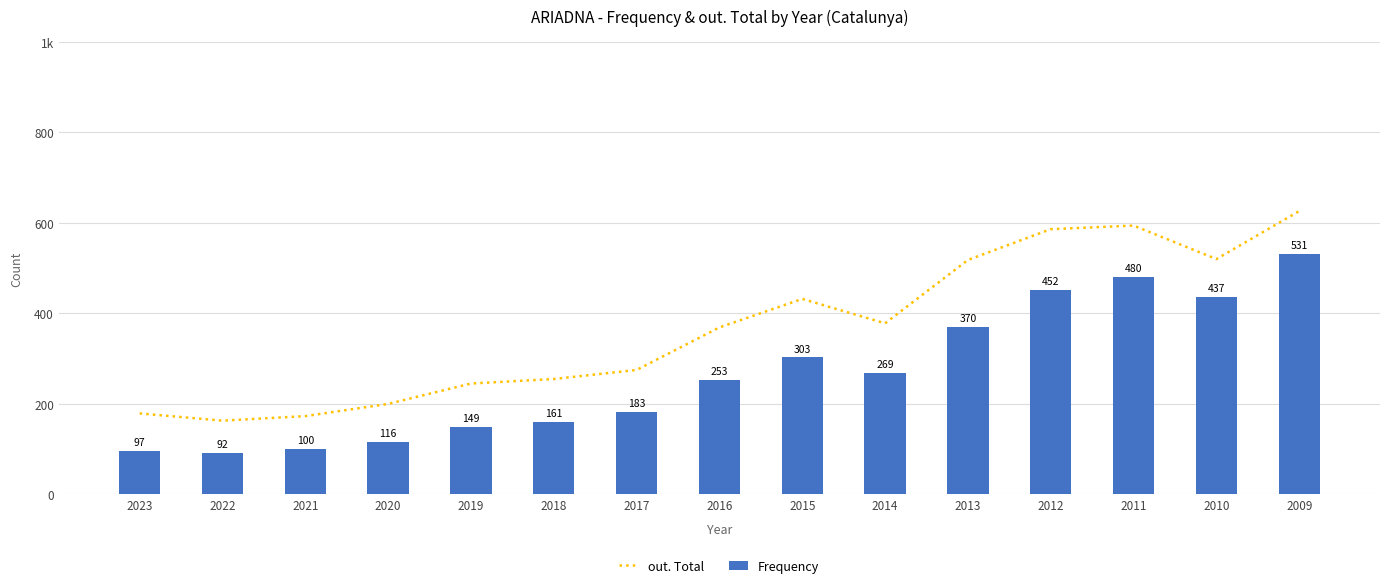

At which category is the sum across all series the highest?

2009